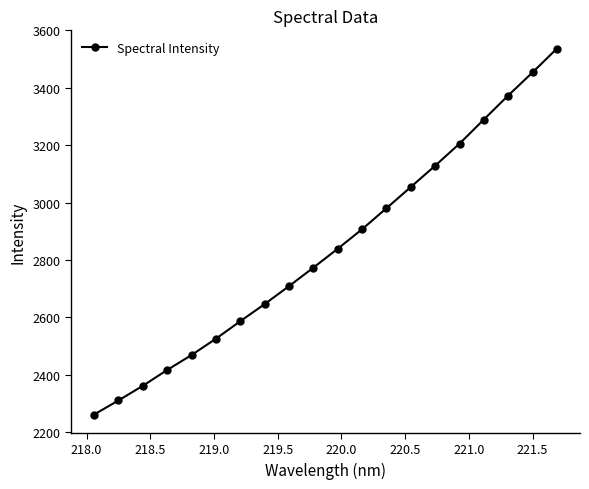

Count the number of categories in the chart.

20